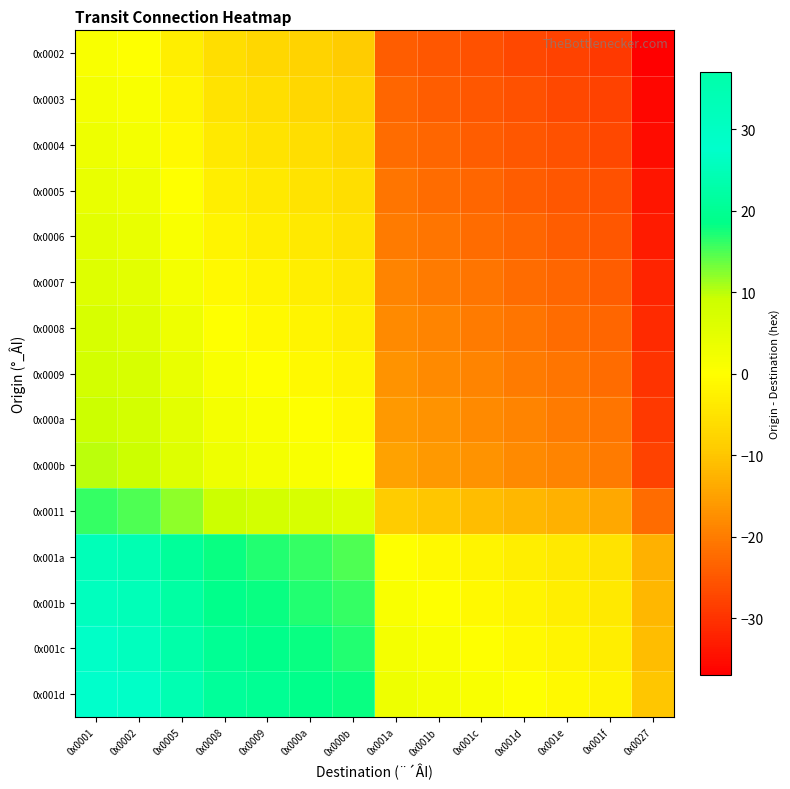

Reading left to right, list all the values displayed in this chart.

0x0002: 0x0001=1	0x0002=0	0x0005=-3	0x0008=-6	0x0009=-7	0x000a=-8	0x000b=-9	0x001a=-24	0x001b=-25	0x001c=-26	0x001d=-27	0x001e=-28	0x001f=-29	0x0027=-37
0x0003: 0x0001=2	0x0002=1	0x0005=-2	0x0008=-5	0x0009=-6	0x000a=-7	0x000b=-8	0x001a=-23	0x001b=-24	0x001c=-25	0x001d=-26	0x001e=-27	0x001f=-28	0x0027=-36
0x0004: 0x0001=3	0x0002=2	0x0005=-1	0x0008=-4	0x0009=-5	0x000a=-6	0x000b=-7	0x001a=-22	0x001b=-23	0x001c=-24	0x001d=-25	0x001e=-26	0x001f=-27	0x0027=-35
0x0005: 0x0001=4	0x0002=3	0x0005=0	0x0008=-3	0x0009=-4	0x000a=-5	0x000b=-6	0x001a=-21	0x001b=-22	0x001c=-23	0x001d=-24	0x001e=-25	0x001f=-26	0x0027=-34
0x0006: 0x0001=5	0x0002=4	0x0005=1	0x0008=-2	0x0009=-3	0x000a=-4	0x000b=-5	0x001a=-20	0x001b=-21	0x001c=-22	0x001d=-23	0x001e=-24	0x001f=-25	0x0027=-33
0x0007: 0x0001=6	0x0002=5	0x0005=2	0x0008=-1	0x0009=-2	0x000a=-3	0x000b=-4	0x001a=-19	0x001b=-20	0x001c=-21	0x001d=-22	0x001e=-23	0x001f=-24	0x0027=-32
0x0008: 0x0001=7	0x0002=6	0x0005=3	0x0008=0	0x0009=-1	0x000a=-2	0x000b=-3	0x001a=-18	0x001b=-19	0x001c=-20	0x001d=-21	0x001e=-22	0x001f=-23	0x0027=-31
0x0009: 0x0001=8	0x0002=7	0x0005=4	0x0008=1	0x0009=0	0x000a=-1	0x000b=-2	0x001a=-17	0x001b=-18	0x001c=-19	0x001d=-20	0x001e=-21	0x001f=-22	0x0027=-30
0x000a: 0x0001=9	0x0002=8	0x0005=5	0x0008=2	0x0009=1	0x000a=0	0x000b=-1	0x001a=-16	0x001b=-17	0x001c=-18	0x001d=-19	0x001e=-20	0x001f=-21	0x0027=-29
0x000b: 0x0001=10	0x0002=9	0x0005=6	0x0008=3	0x0009=2	0x000a=1	0x000b=0	0x001a=-15	0x001b=-16	0x001c=-17	0x001d=-18	0x001e=-19	0x001f=-20	0x0027=-28
0x0011: 0x0001=16	0x0002=15	0x0005=12	0x0008=9	0x0009=8	0x000a=7	0x000b=6	0x001a=-9	0x001b=-10	0x001c=-11	0x001d=-12	0x001e=-13	0x001f=-14	0x0027=-22
0x001a: 0x0001=25	0x0002=24	0x0005=21	0x0008=18	0x0009=17	0x000a=16	0x000b=15	0x001a=0	0x001b=-1	0x001c=-2	0x001d=-3	0x001e=-4	0x001f=-5	0x0027=-13
0x001b: 0x0001=26	0x0002=25	0x0005=22	0x0008=19	0x0009=18	0x000a=17	0x000b=16	0x001a=1	0x001b=0	0x001c=-1	0x001d=-2	0x001e=-3	0x001f=-4	0x0027=-12
0x001c: 0x0001=27	0x0002=26	0x0005=23	0x0008=20	0x0009=19	0x000a=18	0x000b=17	0x001a=2	0x001b=1	0x001c=0	0x001d=-1	0x001e=-2	0x001f=-3	0x0027=-11
0x001d: 0x0001=28	0x0002=27	0x0005=24	0x0008=21	0x0009=20	0x000a=19	0x000b=18	0x001a=3	0x001b=2	0x001c=1	0x001d=0	0x001e=-1	0x001f=-2	0x0027=-10